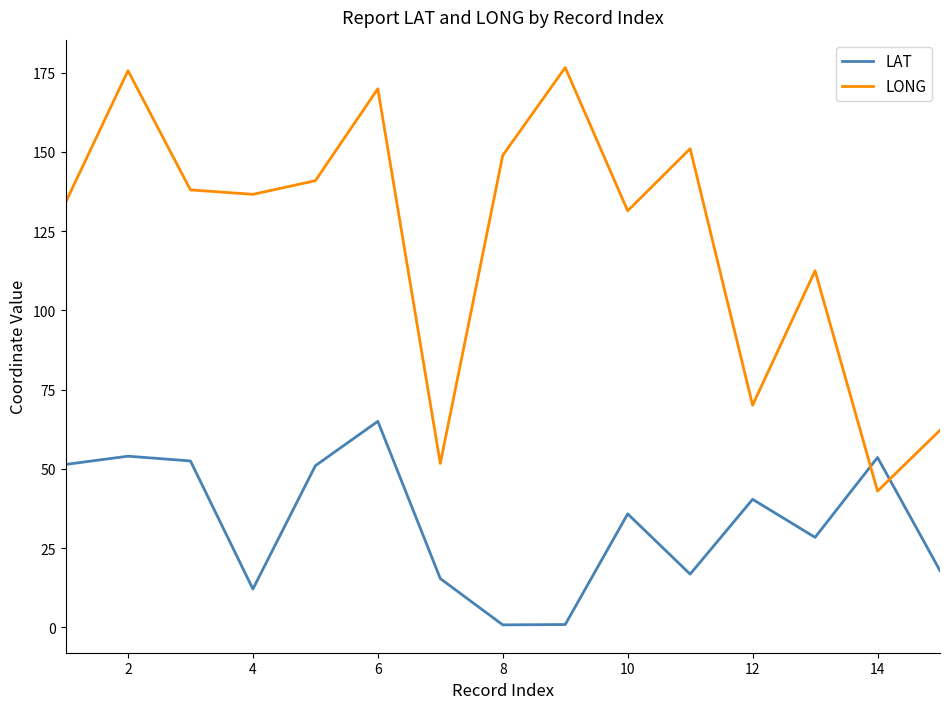

Which series has the largest total across all categories?

LONG